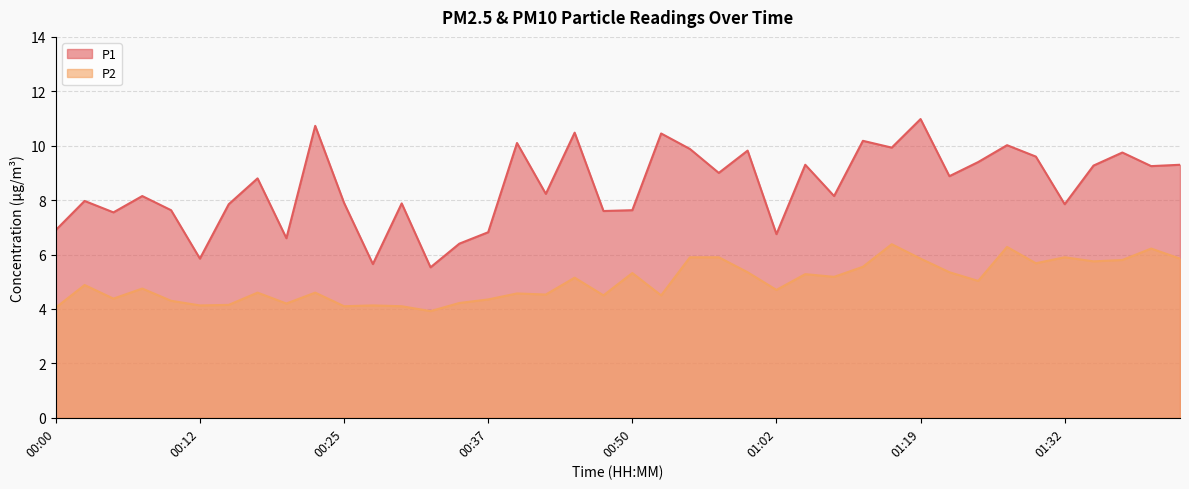

What position from the right is 00:55?

18